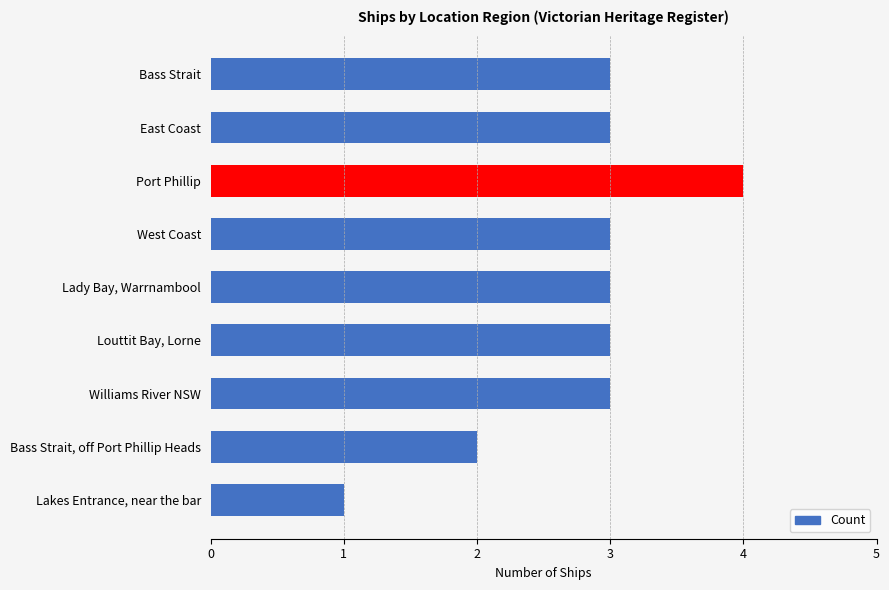

Between Bass Strait, off Port Phillip Heads and Louttit Bay, Lorne, which is larger?

Louttit Bay, Lorne